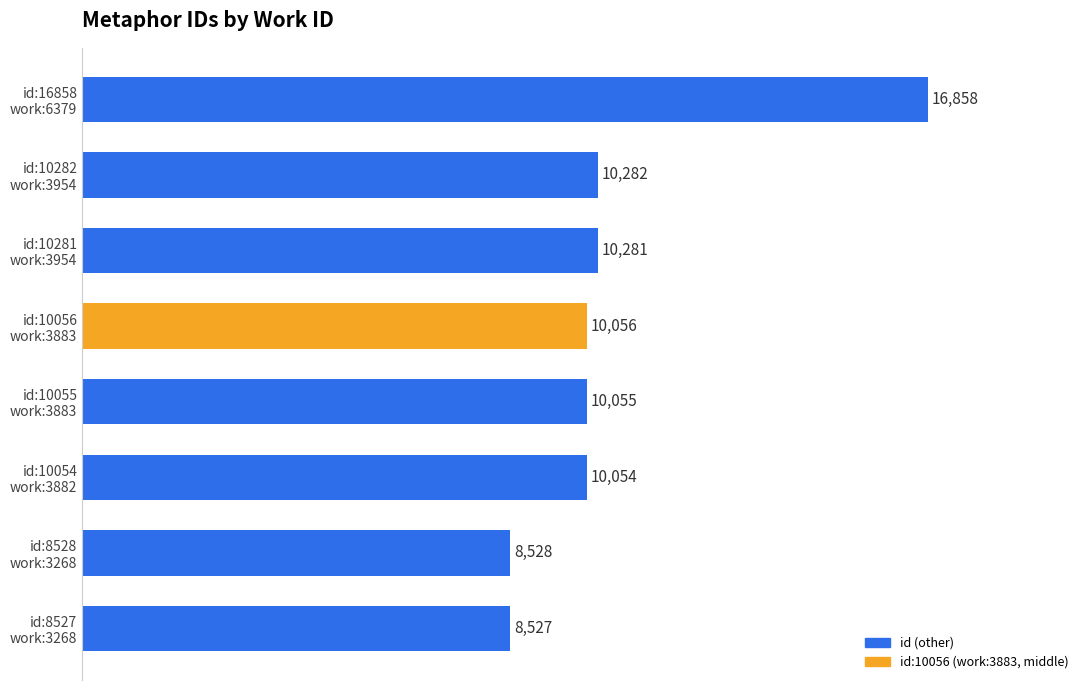

Reading bottom to top, list all the values displayed in this chart.

8527	8528	10054	10055	10056	10281	10282	16858